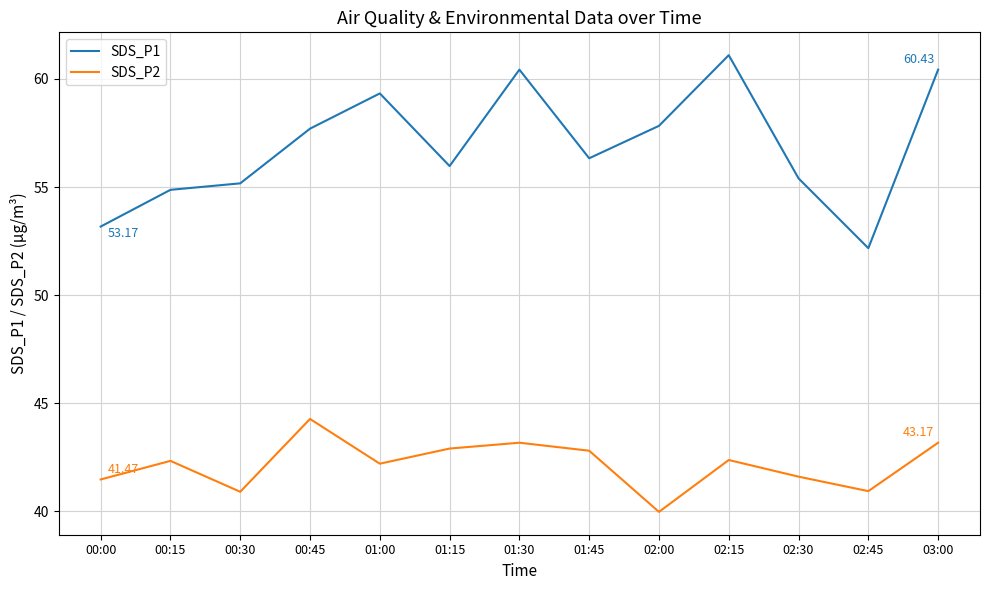

How many series are shown in this chart?

2